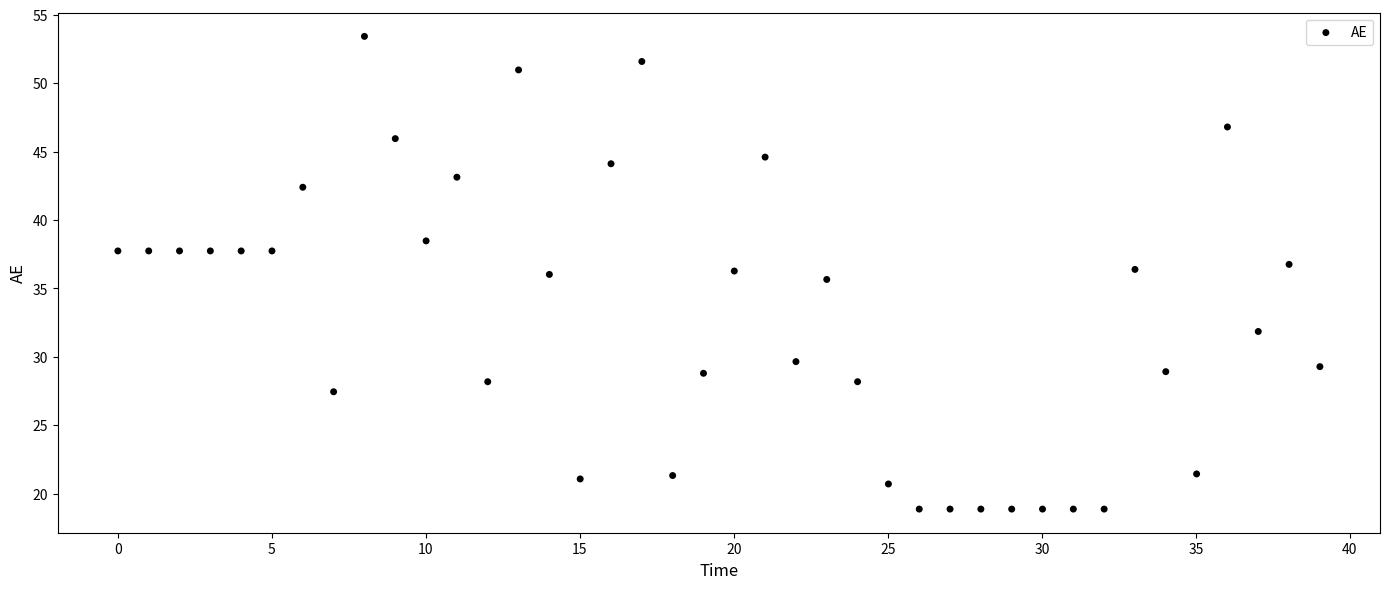

What is the range of Y values (max minus min)?

34.5